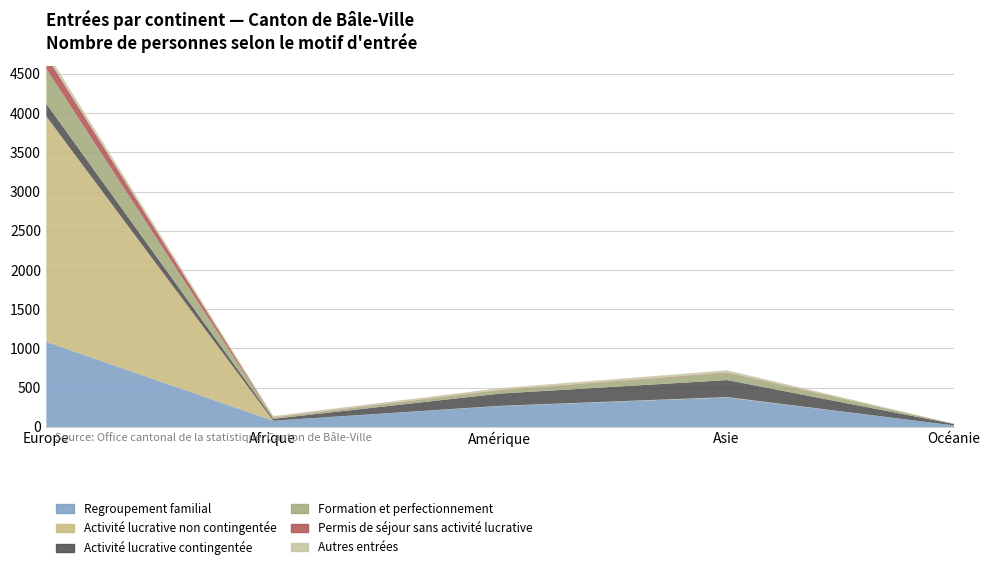

What is the spread (max minus min) of values at Océanie?

26